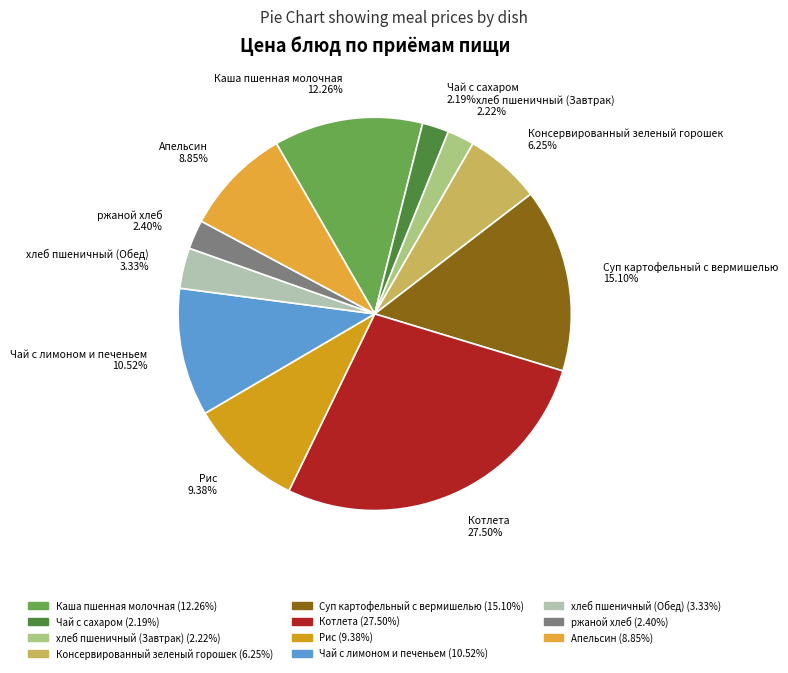

Which category has the biggest portion of the pie?

Котлета